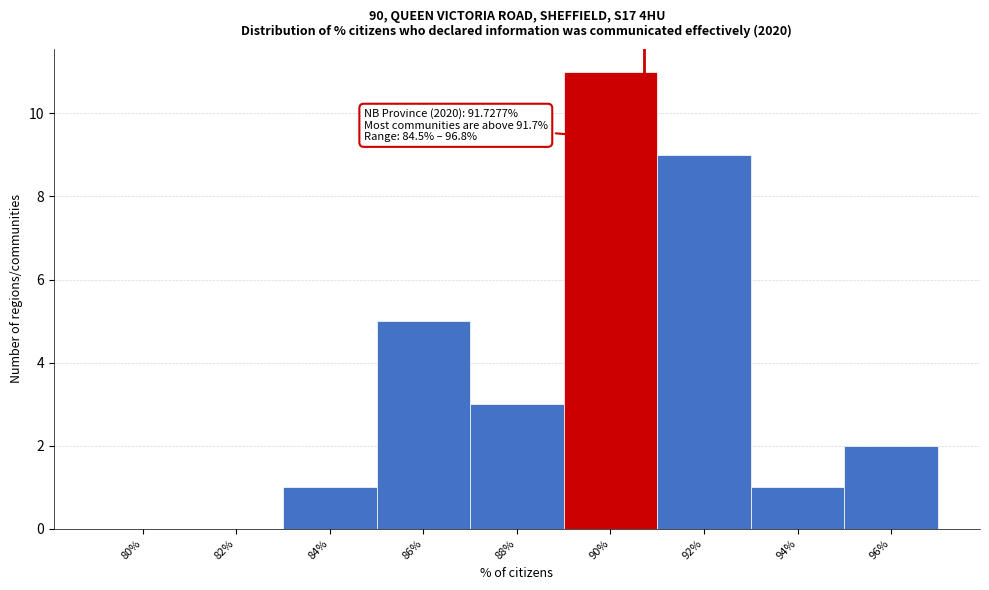

Reading right to left, extract all data points from this chart.

96%=2	94%=1	92%=9	90%=11	88%=3	86%=5	84%=1	82%=0	80%=0